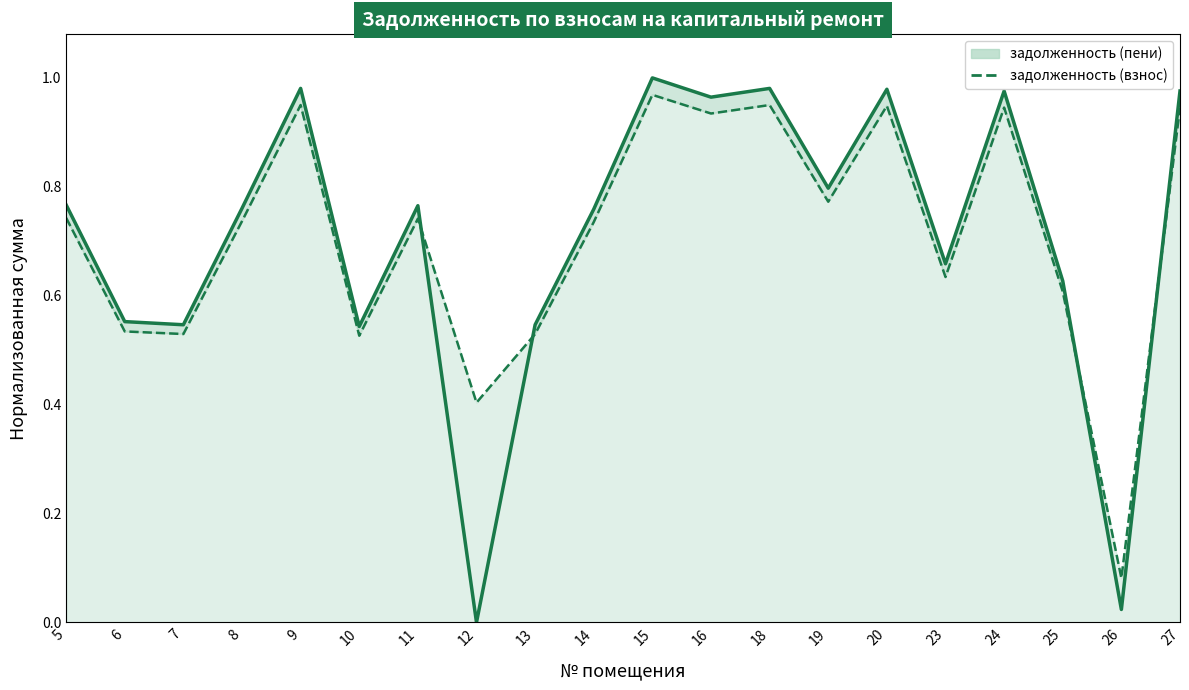

What is the value of the задолженность (взнос) point at the 10th from the left?

0.7